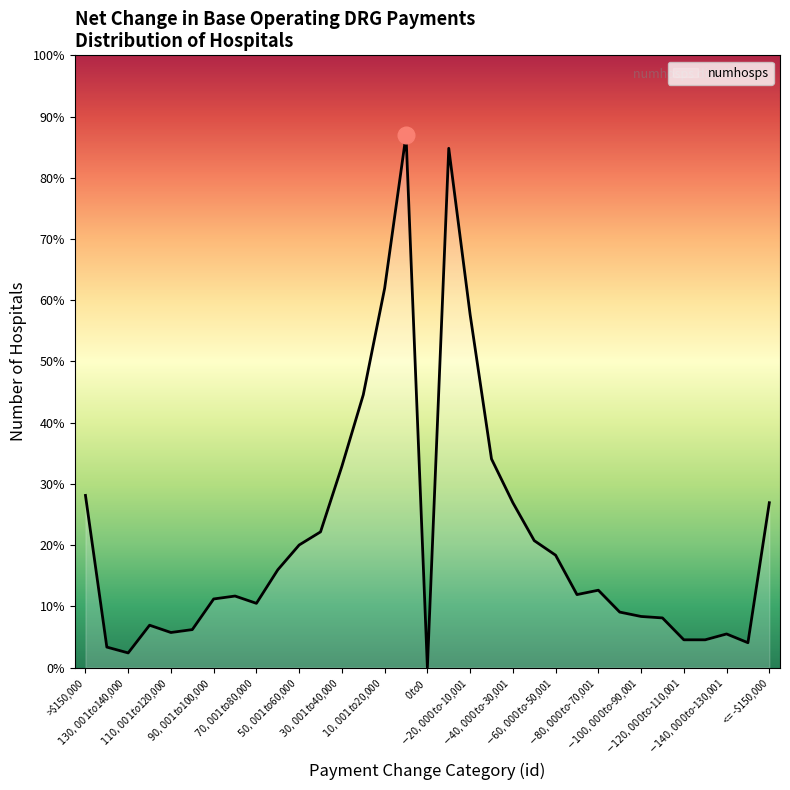

Is this an area chart (filled region under the line)?

Yes